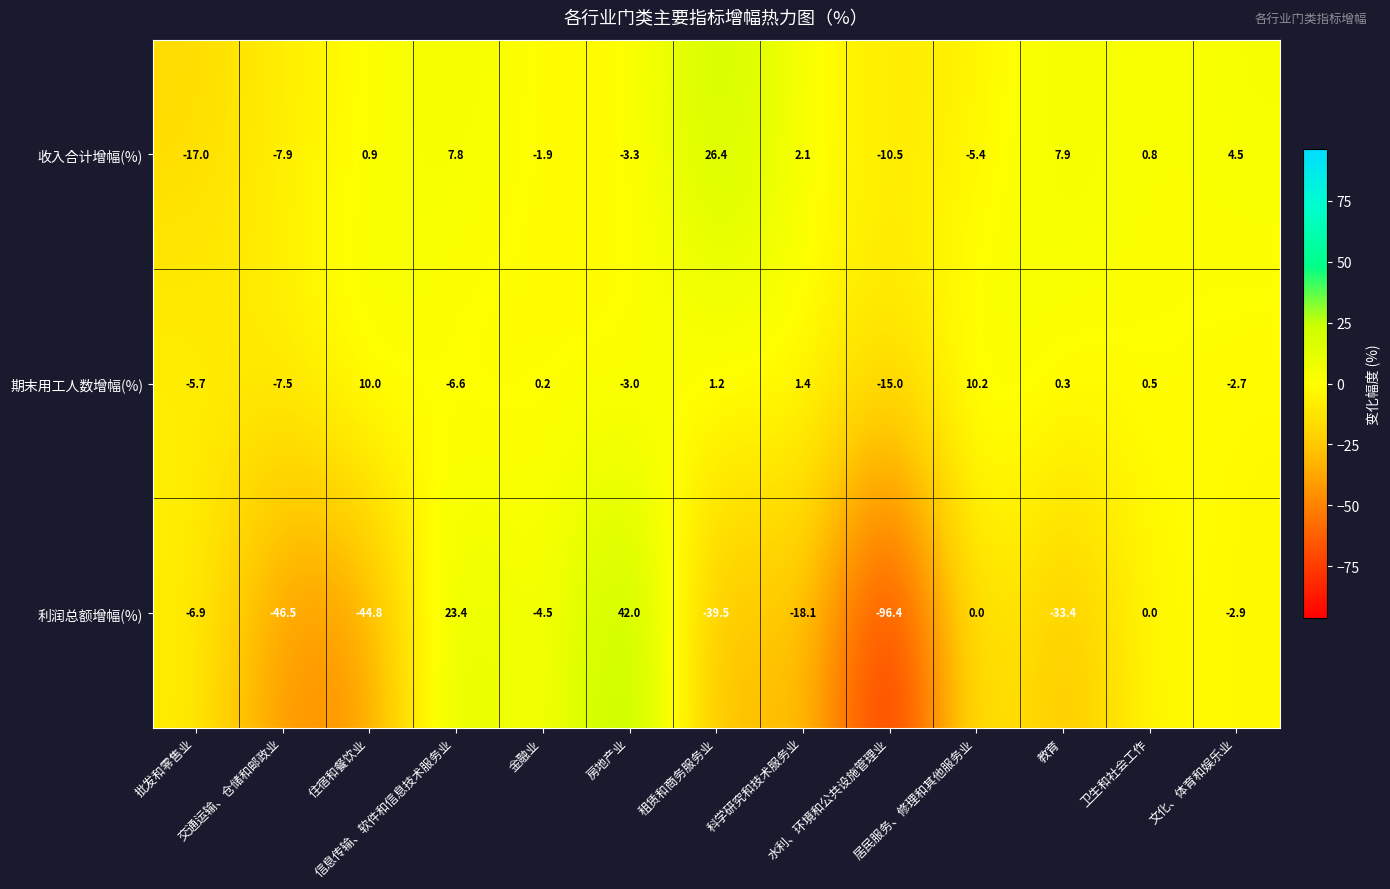

Which series has the largest range (max minus min)?

利润总额增幅(%)